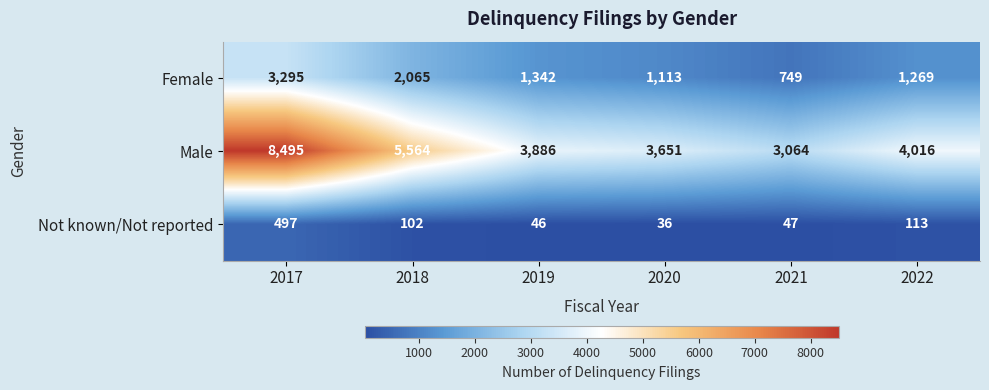

What is the maximum value shown in the chart?

8495